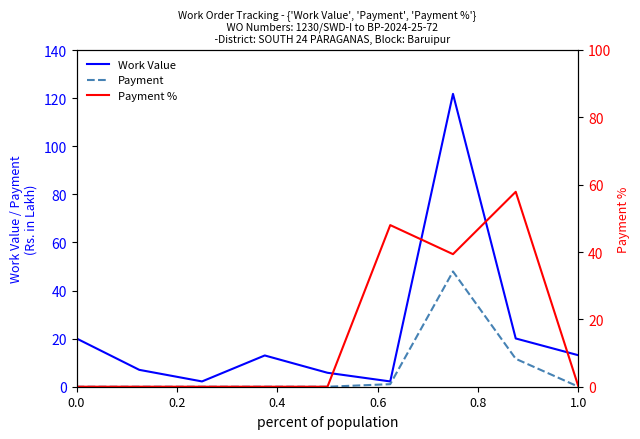

Which series has the largest range (max minus min)?

Work Value